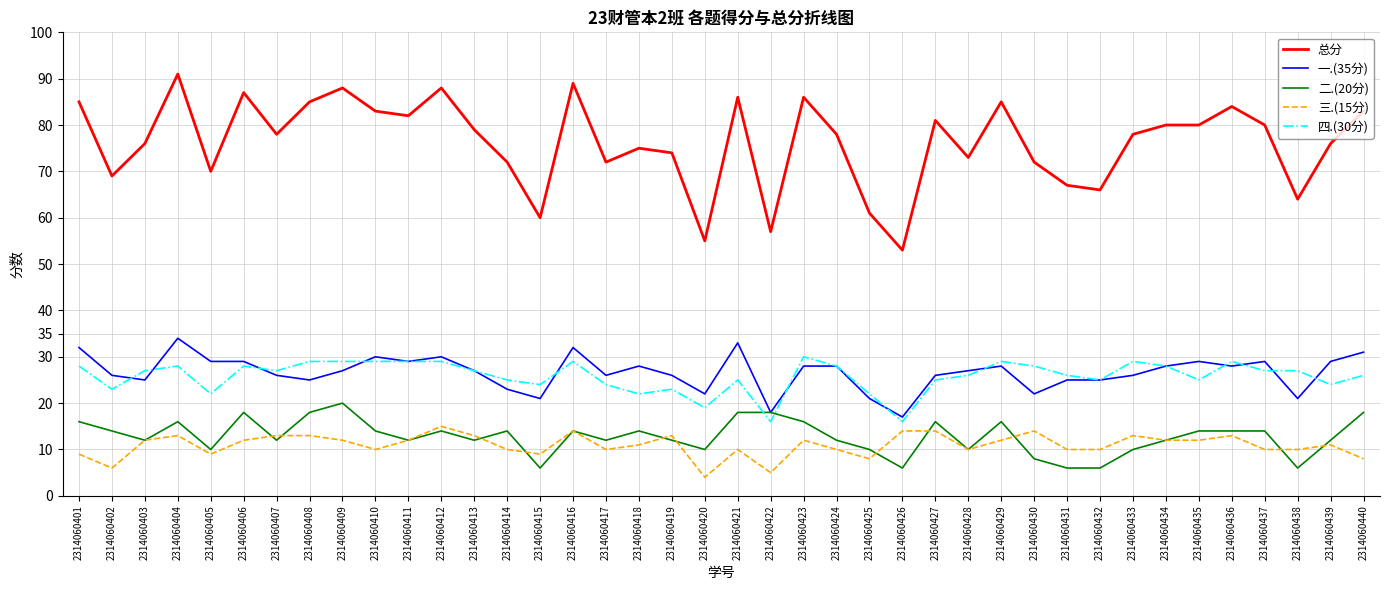

What is the total value across all series at 2314060434?

160